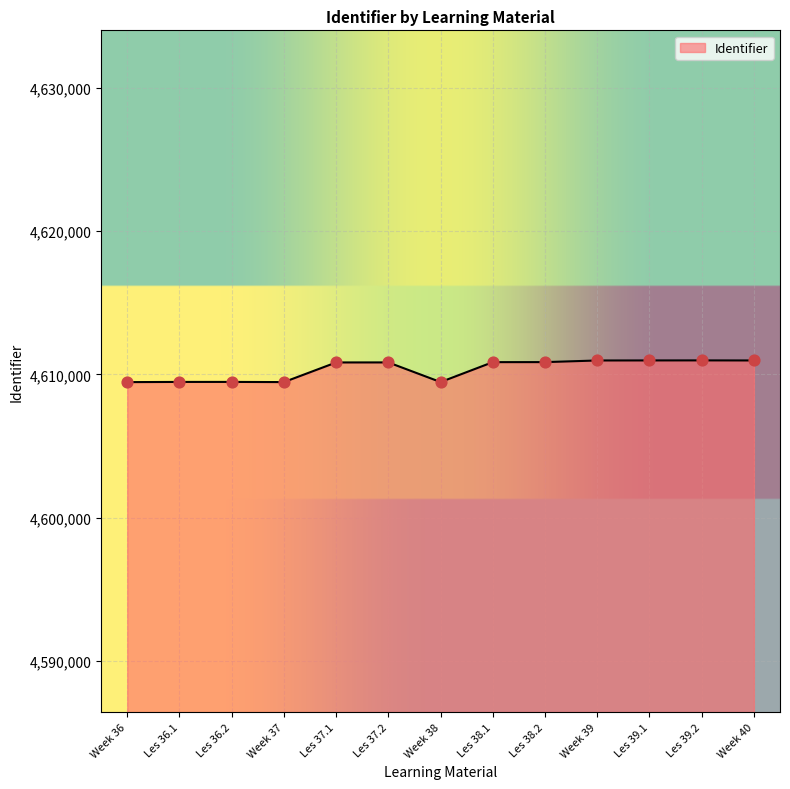

Approximately how many times larger is the value at Les 37.2 compared to Week 39?

1.0